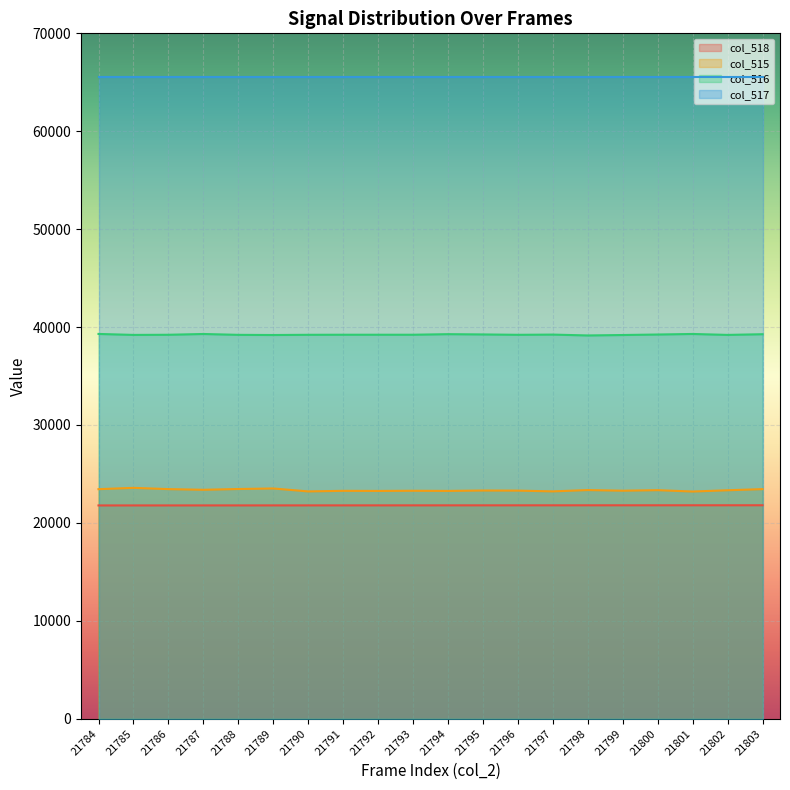

What is the value of the col_515 point at the 7th from the left?

23216